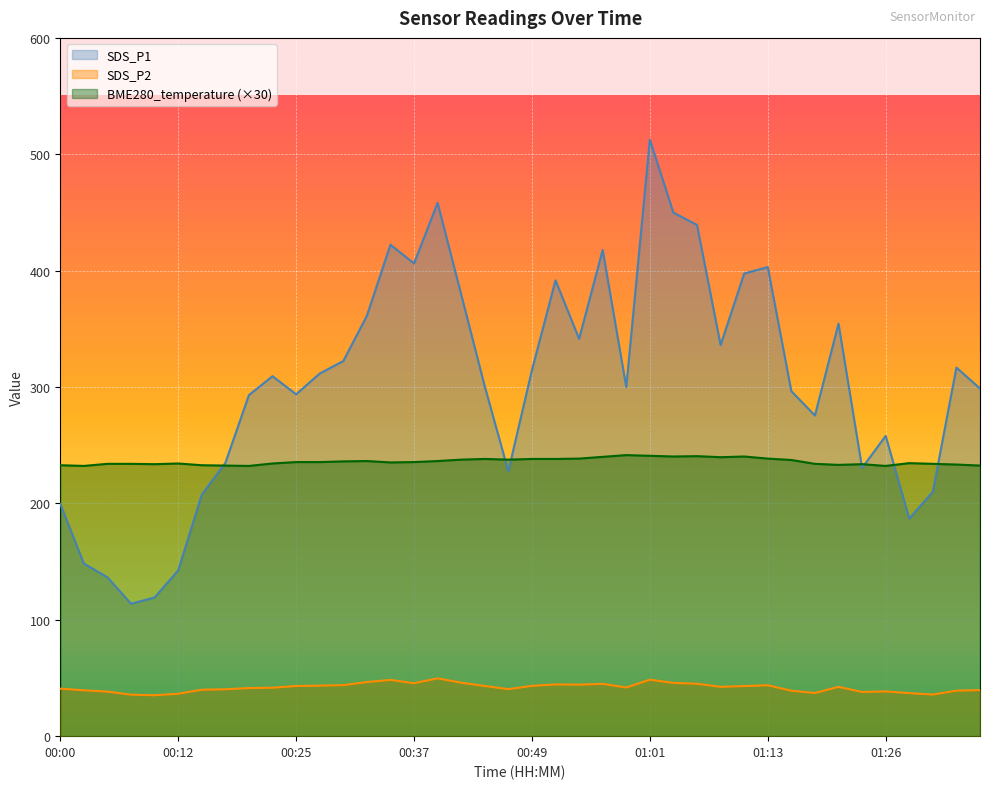

The value of SDS_P1 at 01:18 is 462.9. True or false?

False